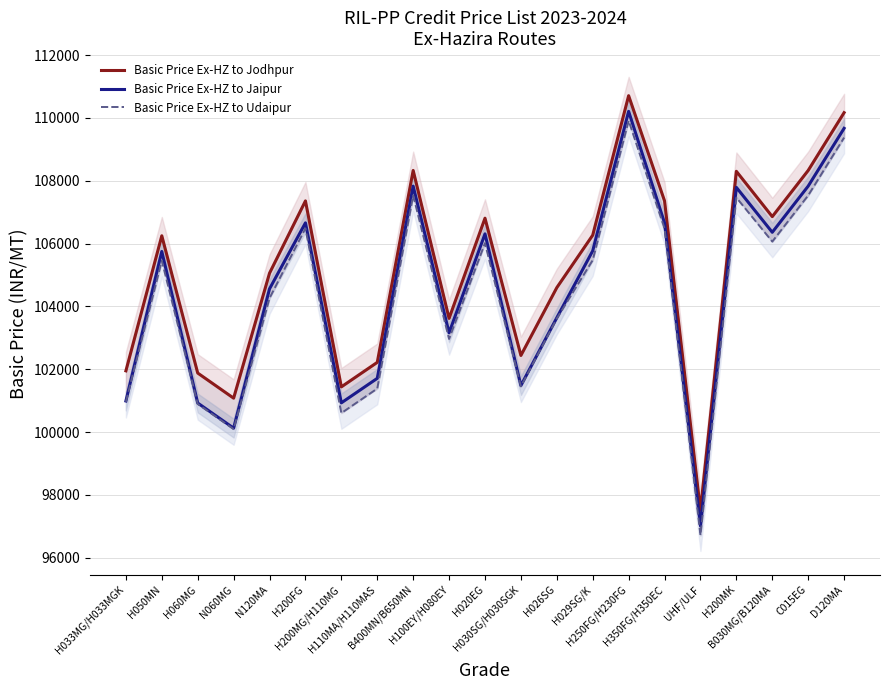

What is the minimum value shown in the chart?

96714